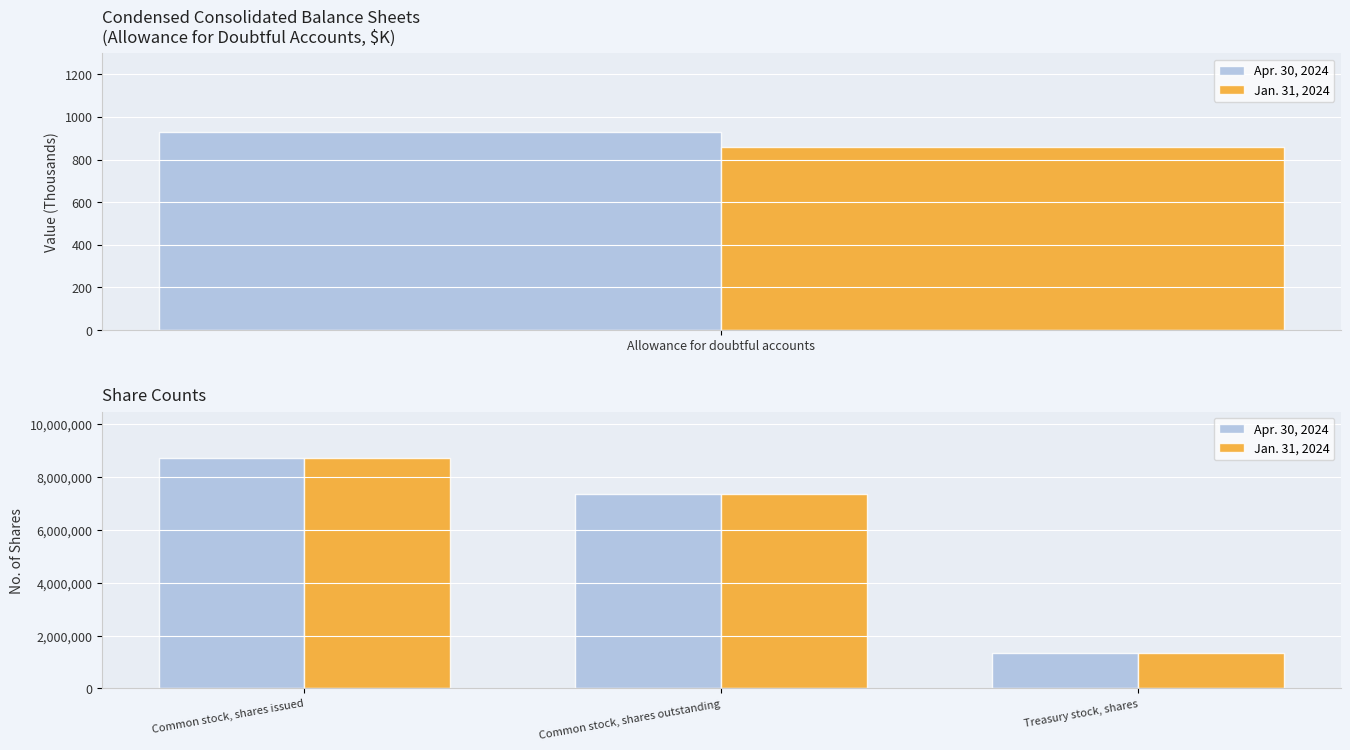

At how many categories does at least one series exceed 4451775?

2